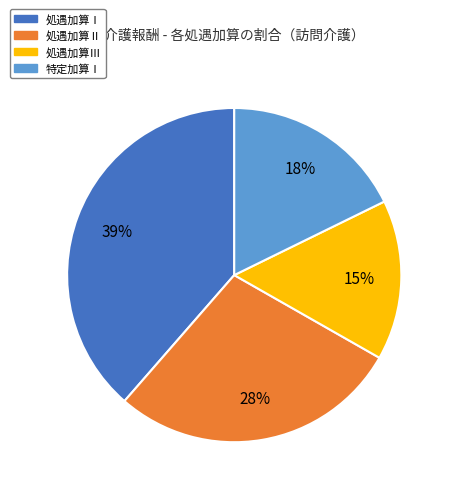

Combined, do 特定加算Ⅰ and 処遇加算Ⅲ account for over 50%?

No